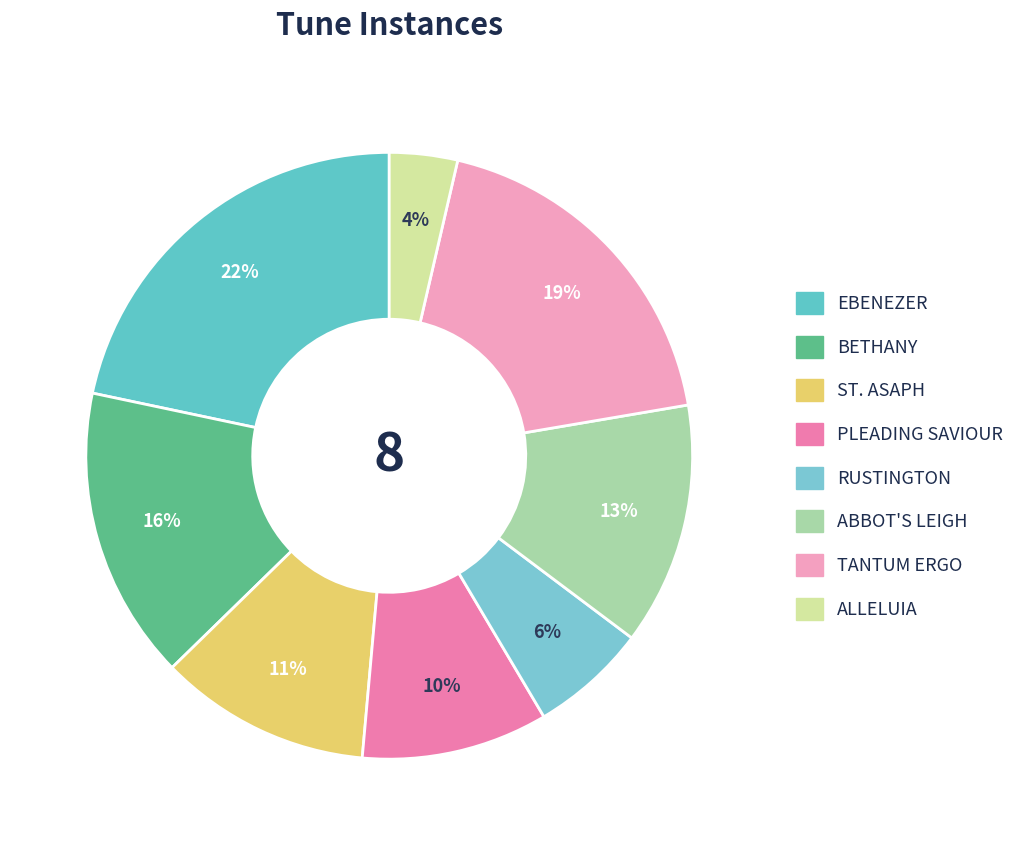

What percentage is the BETHANY slice, to the nearest percent?

16%